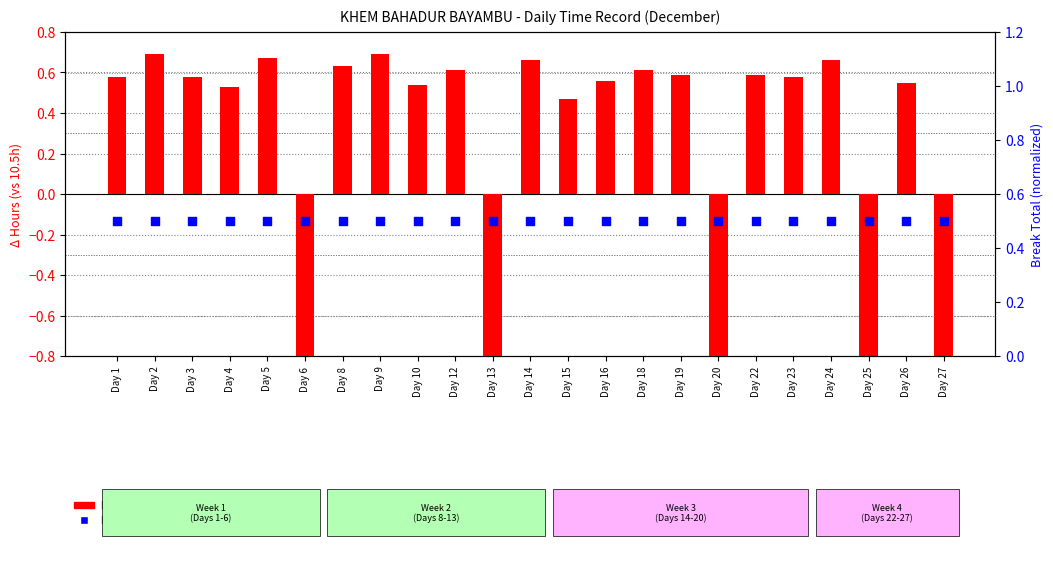

Which series has the largest total across all categories?

break total (normalized)